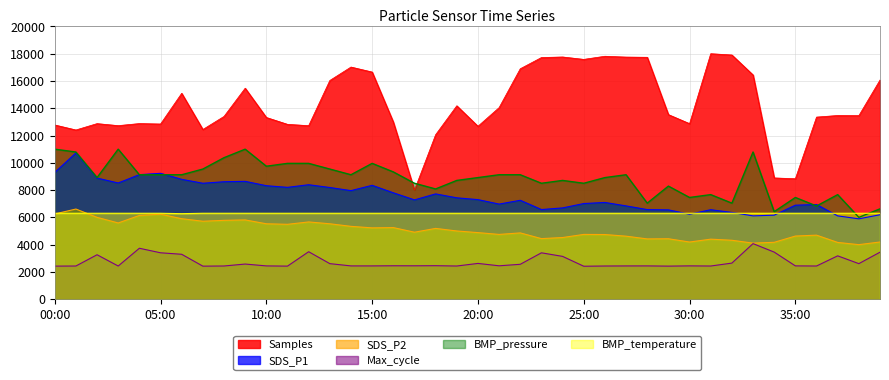

Is the value of Max_cycle at 38:00 greater than the value of BMP_temperature at 13:00?

No